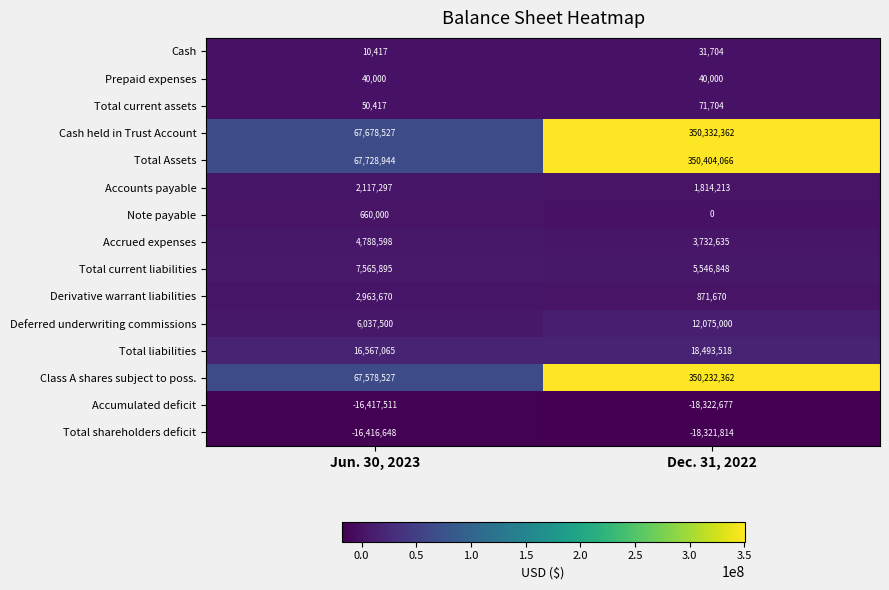

What is the sum of all Accumulated deficit values?

-34740188